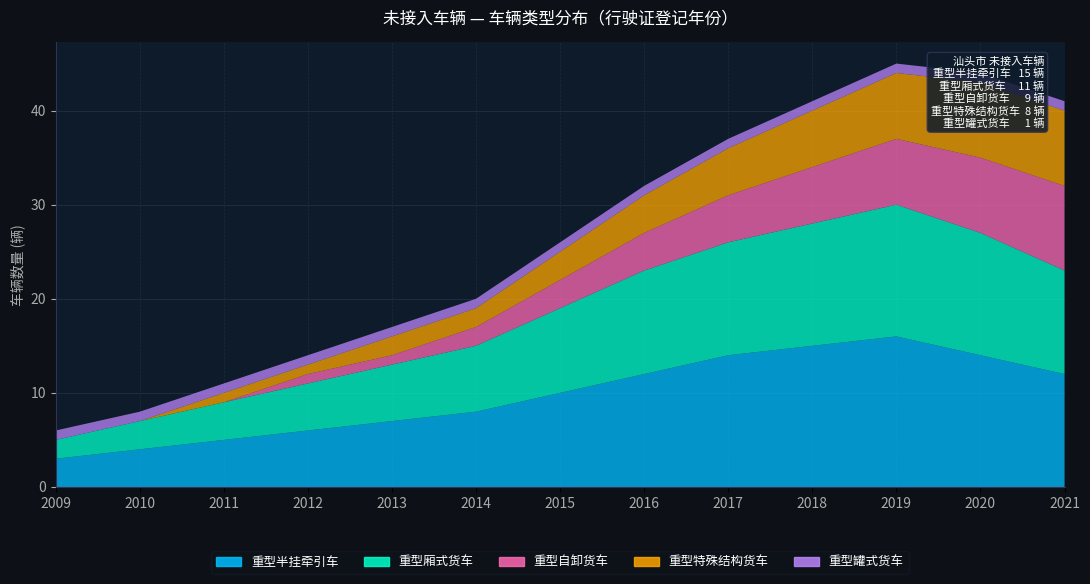

Reading left to right, extract all data points from this chart.

重型半挂牵引车: 3	4	5	6	7	8	10	12	14	15	16	14	12
重型厢式货车: 2	3	4	5	6	7	9	11	12	13	14	13	11
重型自卸货车: 0	0	0	1	1	2	3	4	5	6	7	8	9
重型特殊结构货车: 0	0	1	1	2	2	3	4	5	6	7	8	8
重型罐式货车: 1	1	1	1	1	1	1	1	1	1	1	1	1